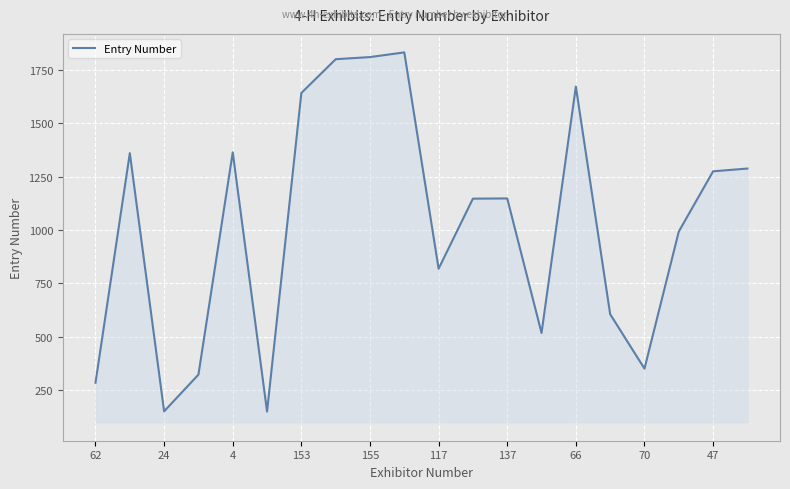

What is the minimum value shown in the chart?

150